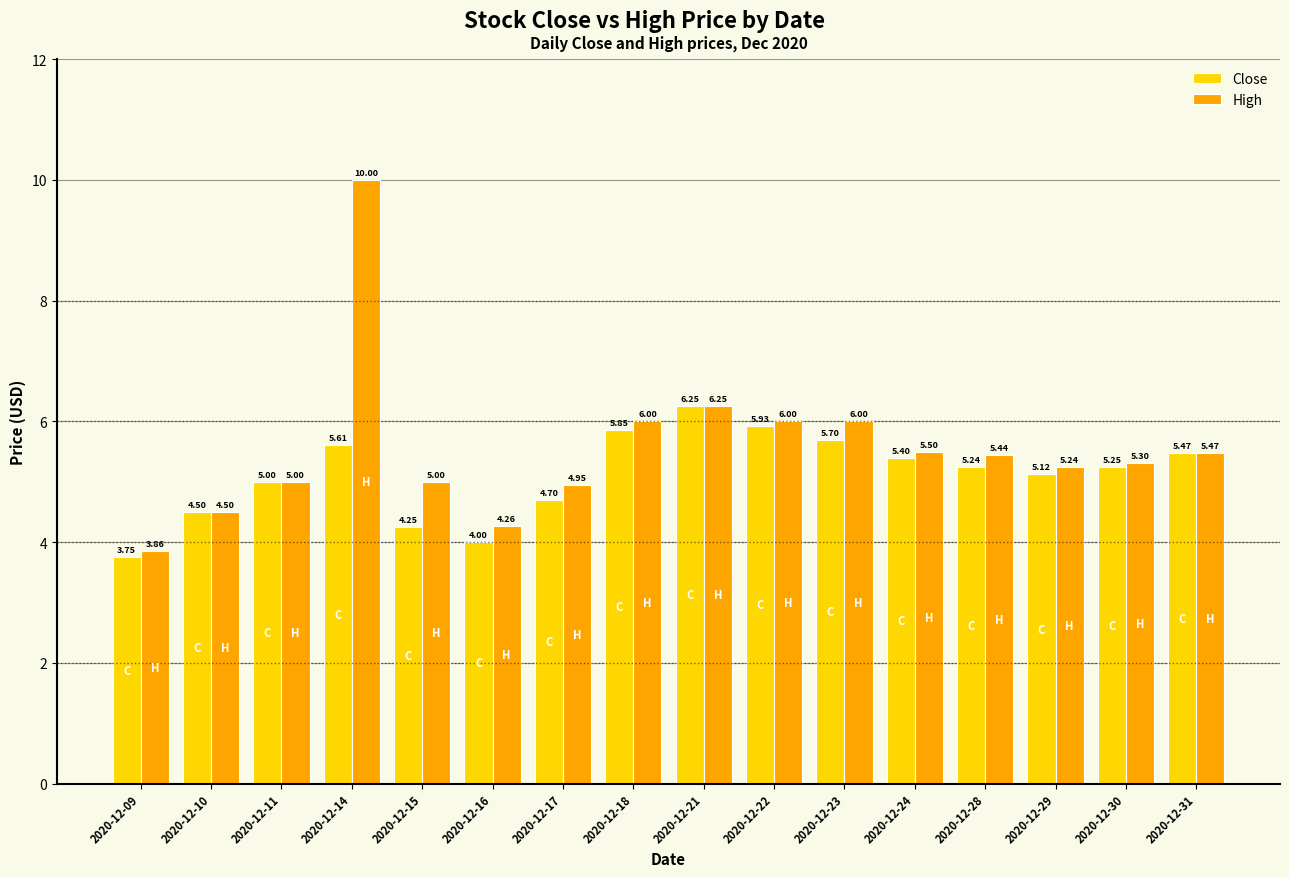

List the series in order of their peak value, lowest first.

Close, High